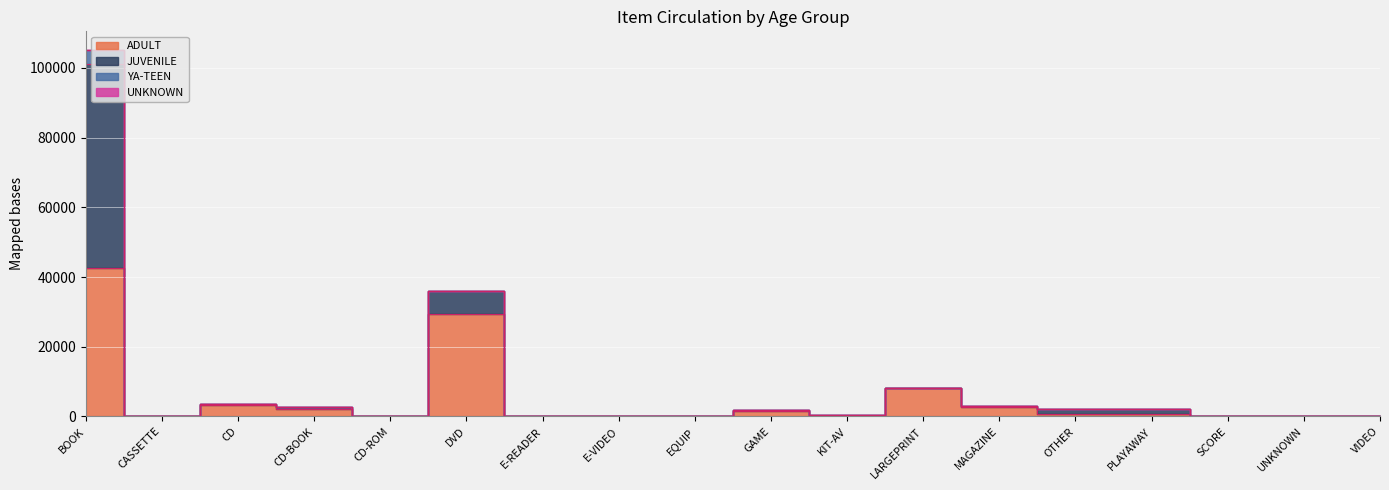

The ADULT series shows 78 at SCORE. True or false?

False